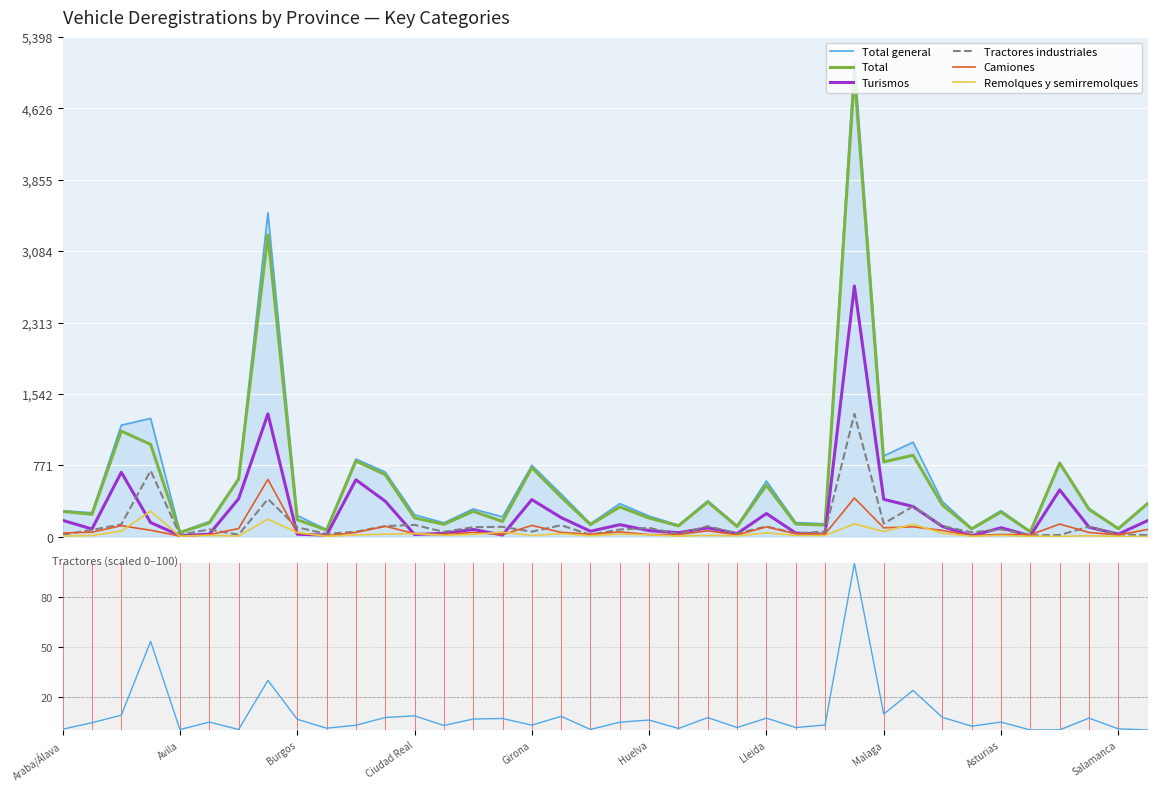

Which series has the widest spread of values?

Total general